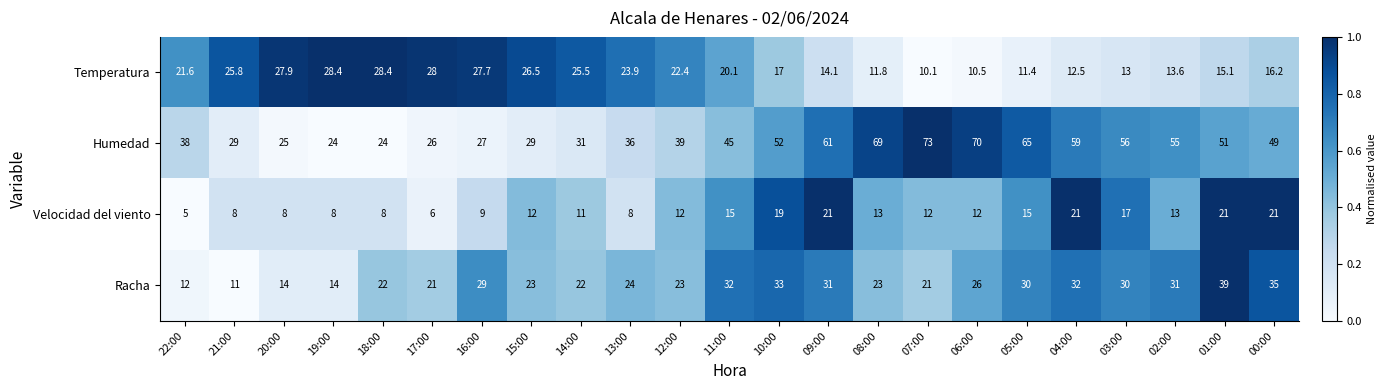

Which series changed the most between 03:00 and 02:00?

Velocidad del viento